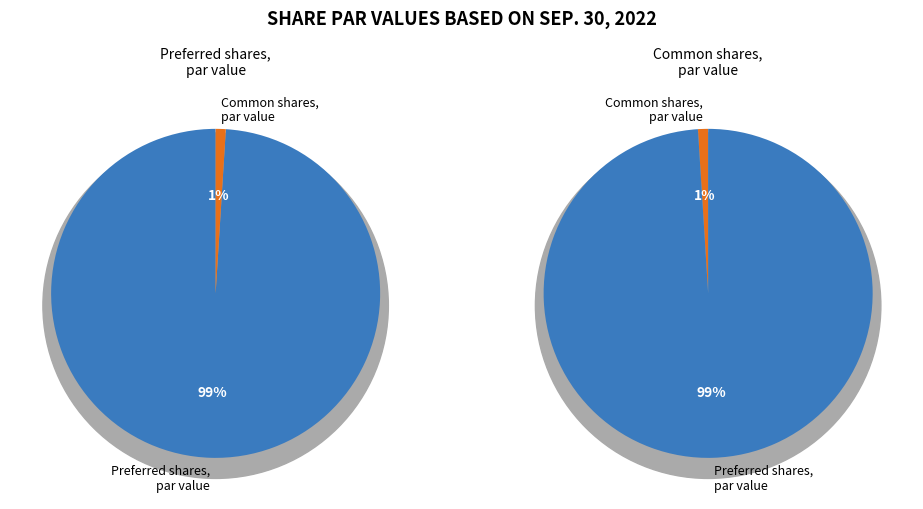

Is Preferred shares, par value the majority of the pie?

Yes